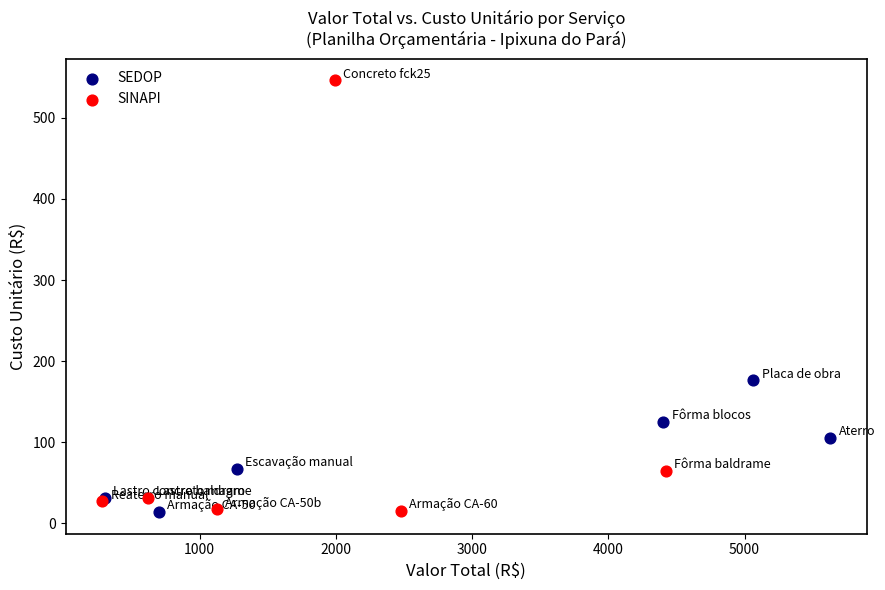

Which series has the largest Y range (max minus min)?

SINAPI